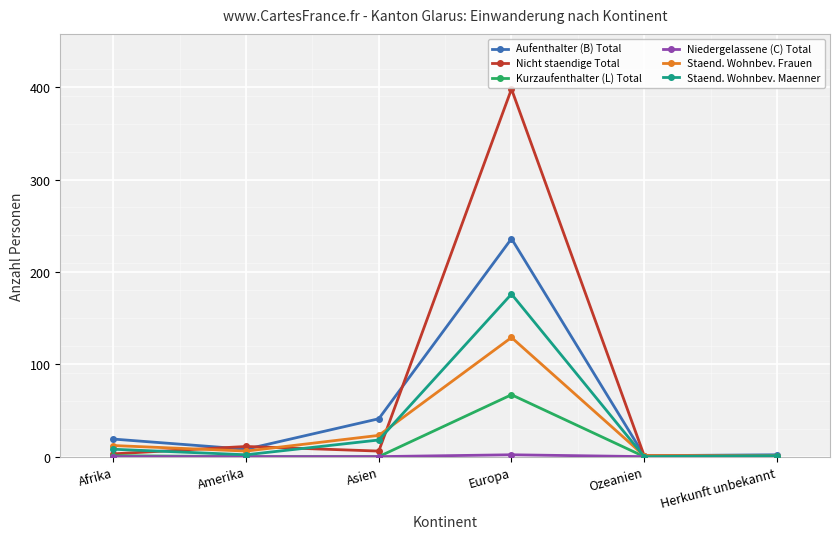

What is the maximum value shown in the chart?

398